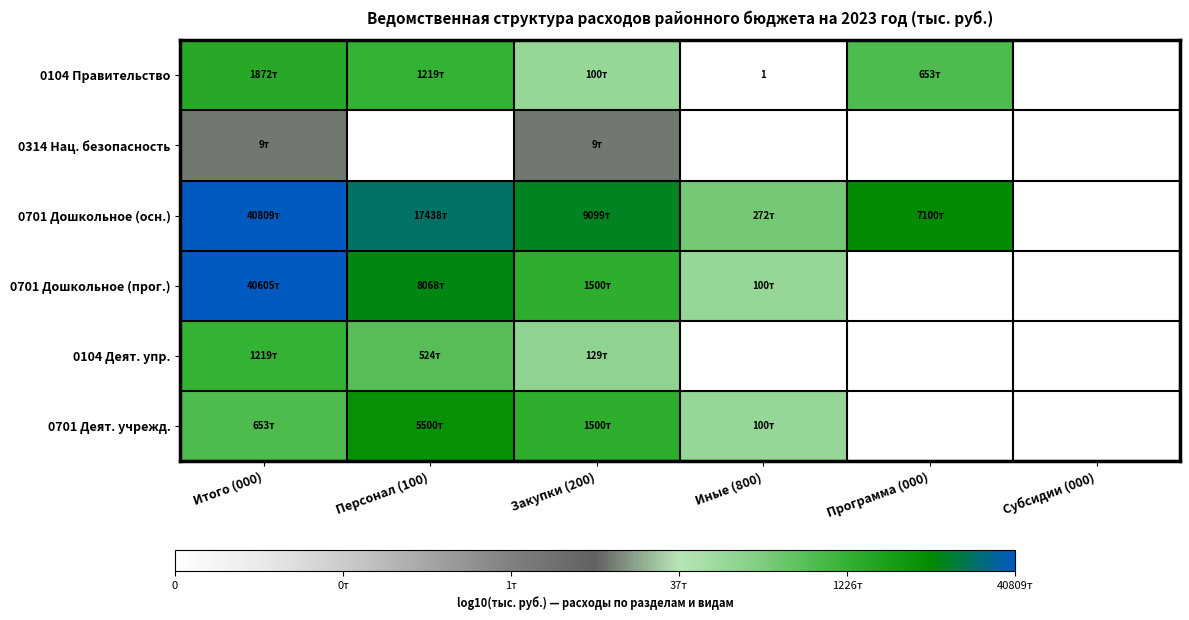

Which series has the largest total across all categories?

0701 Дошкольное (осн.)